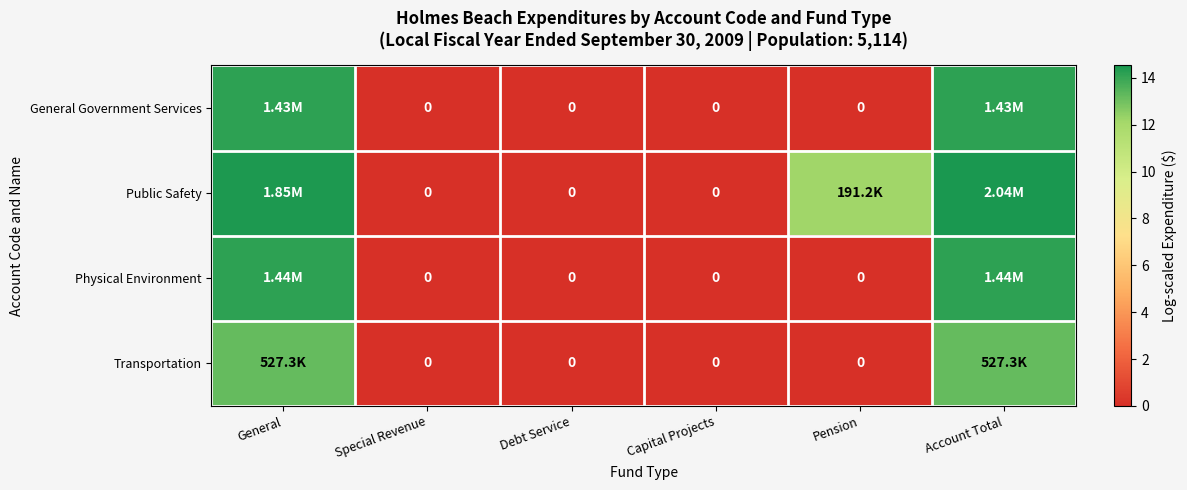

At which label does Transportation reach its minimum?

Special Revenue